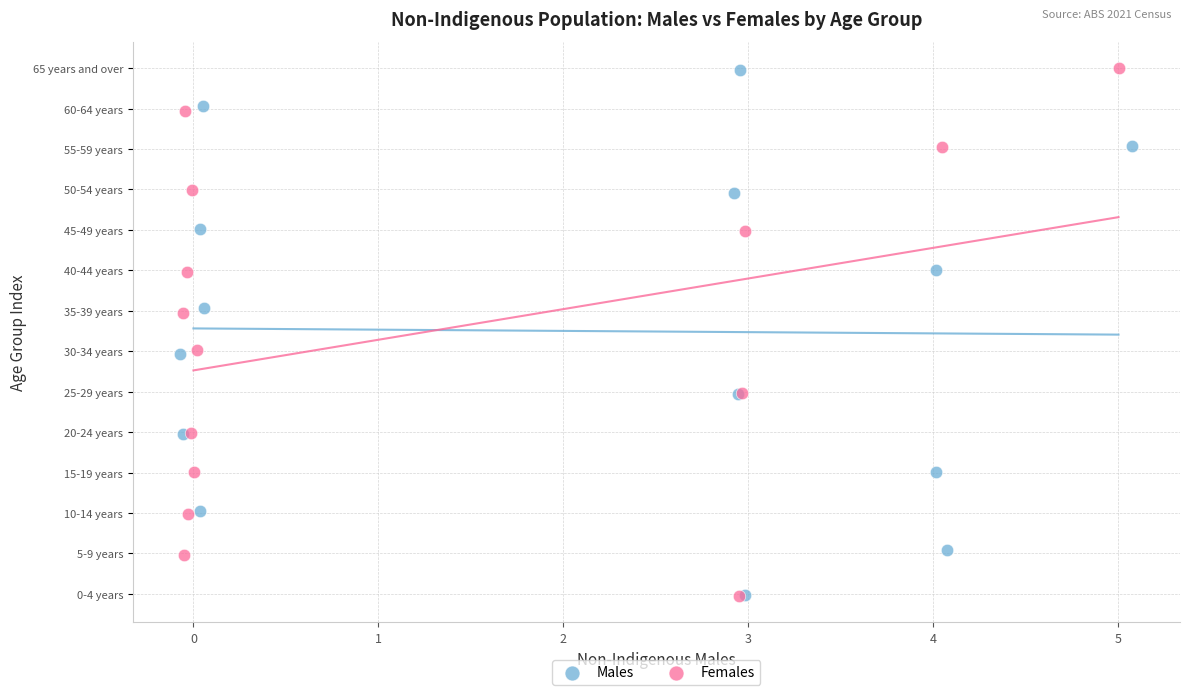

What are all the series names shown in the legend?

Males, Females